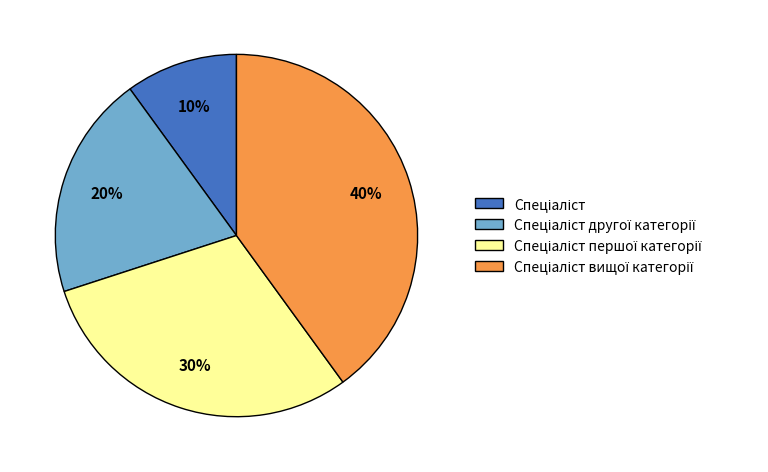

To the nearest percent, what is the average slice percentage?

25%